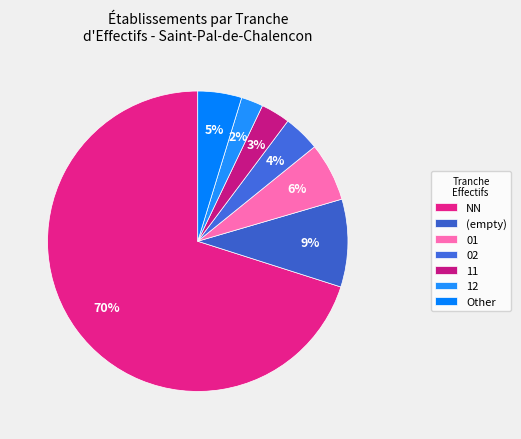

How many slices are in this pie chart?

7